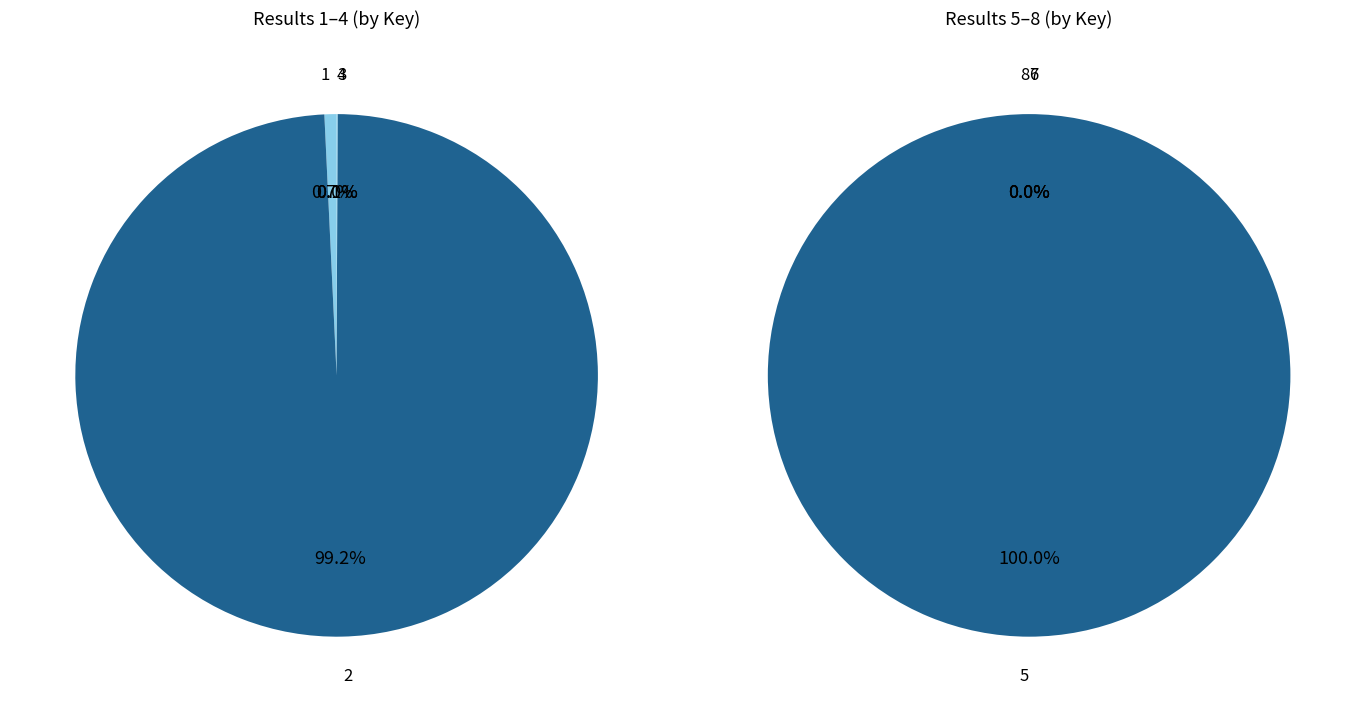

Combined, do 1 and 5 account for over 50%?

Yes